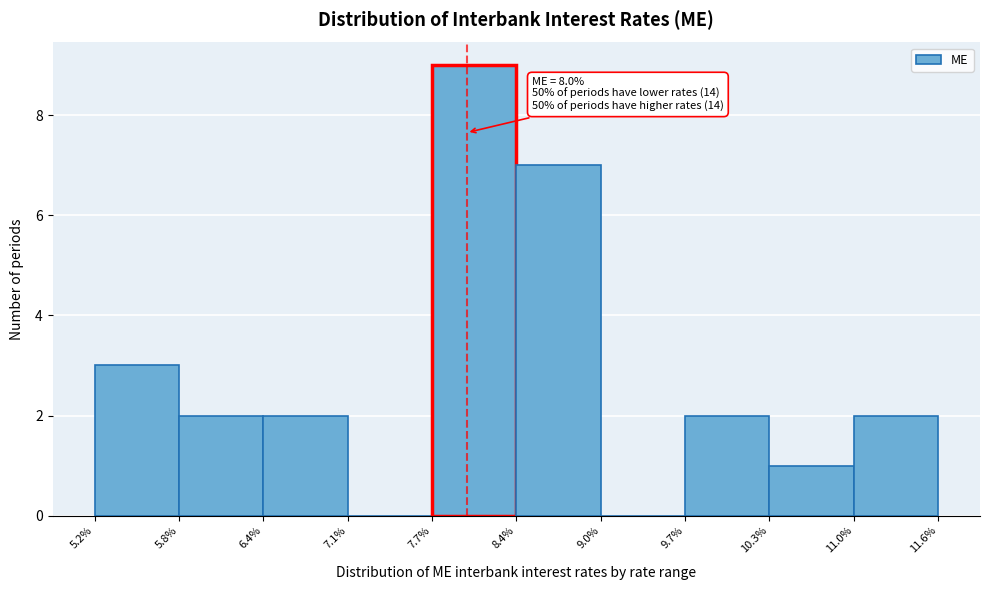

Which range on the x-axis has the tallest bar?

7.7% to 8.4%